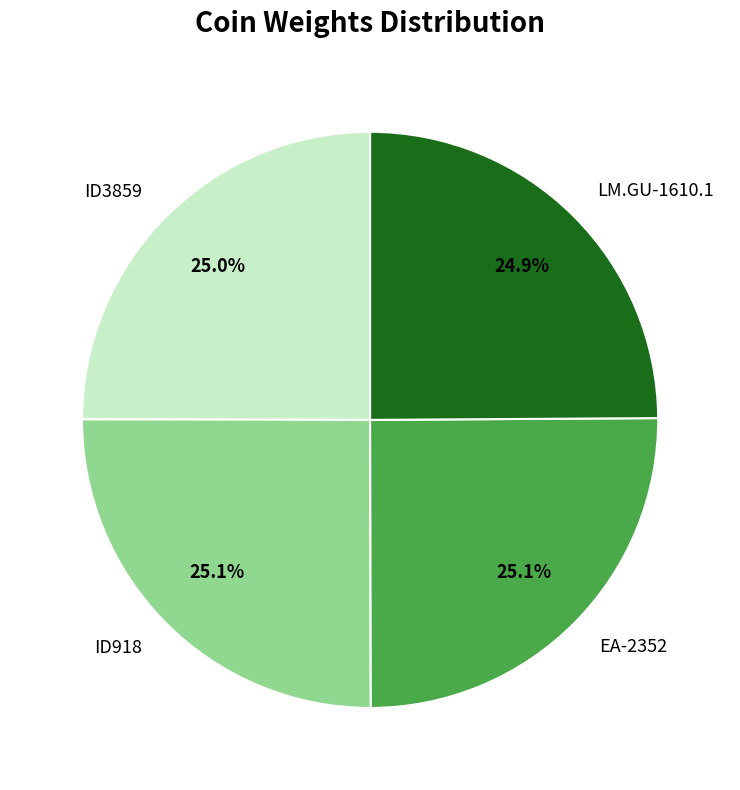

Does EA-2352 represent more than half of the total?

No